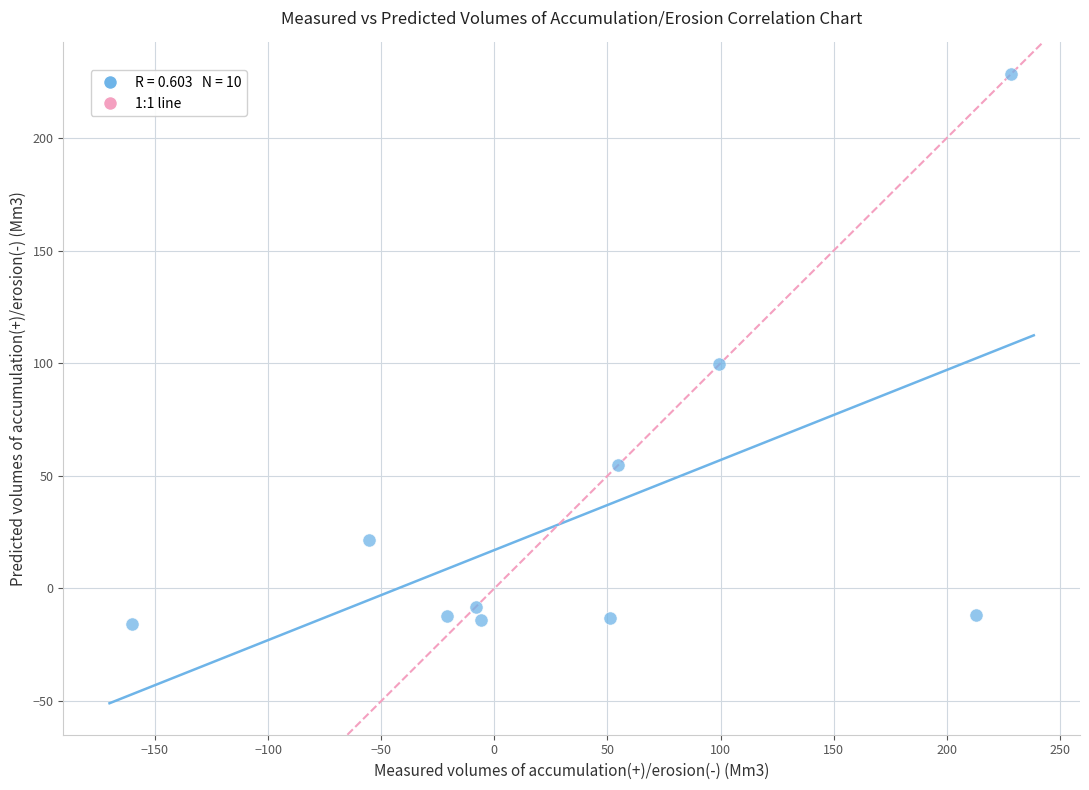

What Y value in the scatter plot is closest to 106?

99.5